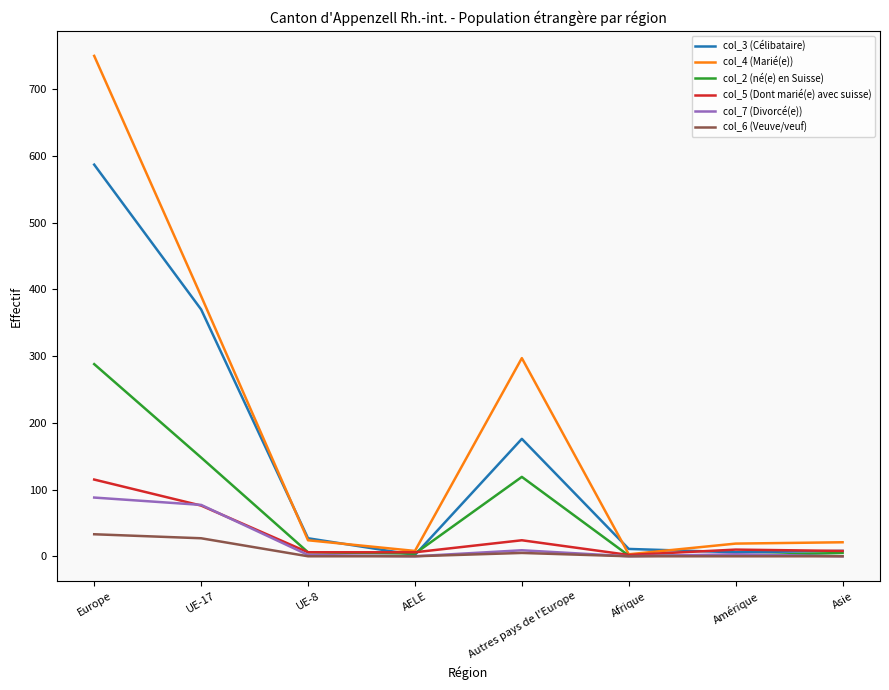

True or false: col_4 (Marié(e)) has more than 2 points higher than both neighbors.

False